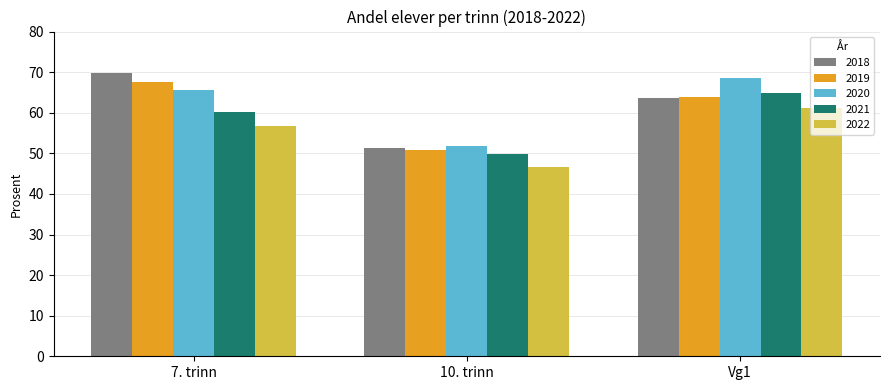

Where is 2018 nearest to the value 60?

Vg1